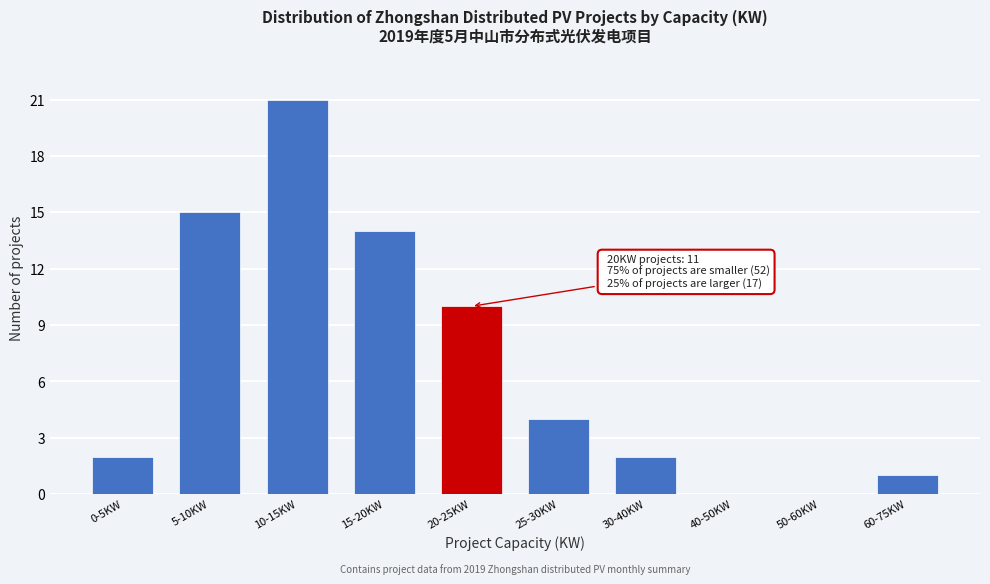

Reading left to right, extract all data points from this chart.

0-5KW=2	5-10KW=15	10-15KW=21	15-20KW=14	20-25KW=10	25-30KW=4	30-40KW=2	40-50KW=0	50-60KW=0	60-75KW=1